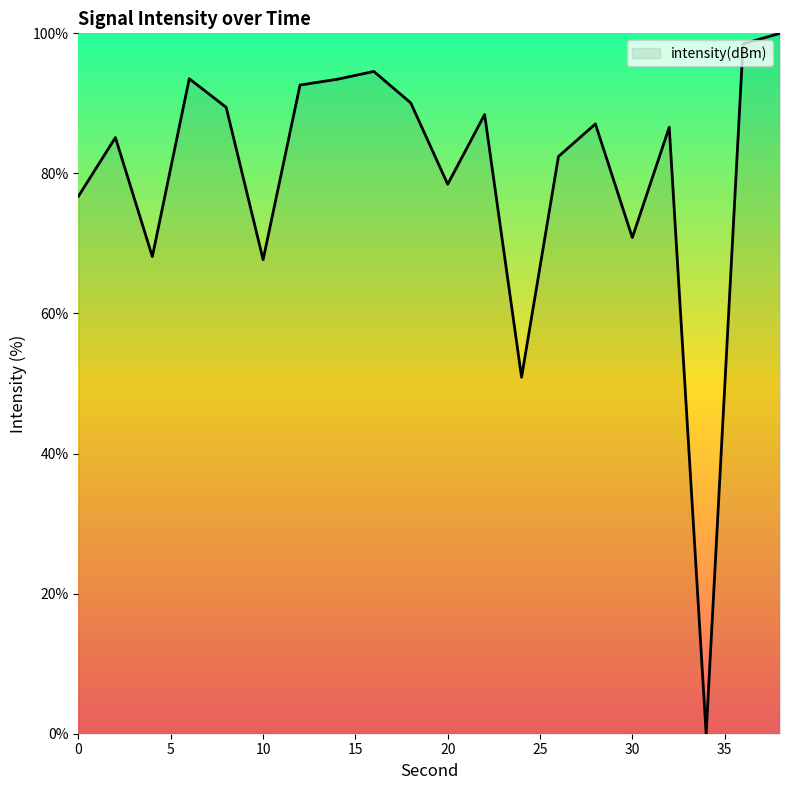

What is the difference between the maximum and minimum values?

100.0